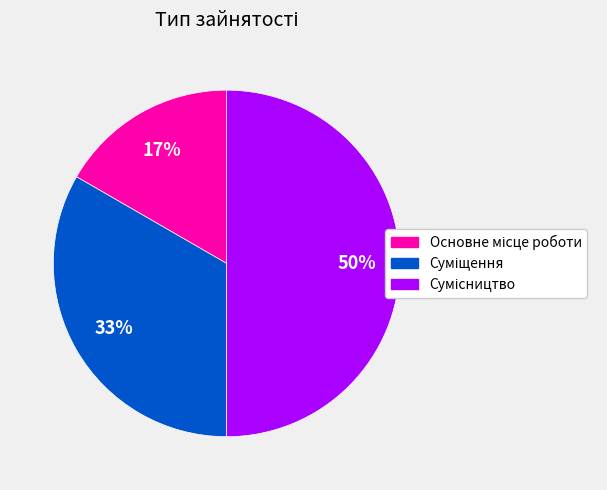

To the nearest percent, what is the difference between the largest and smallest slice percentages?

33%